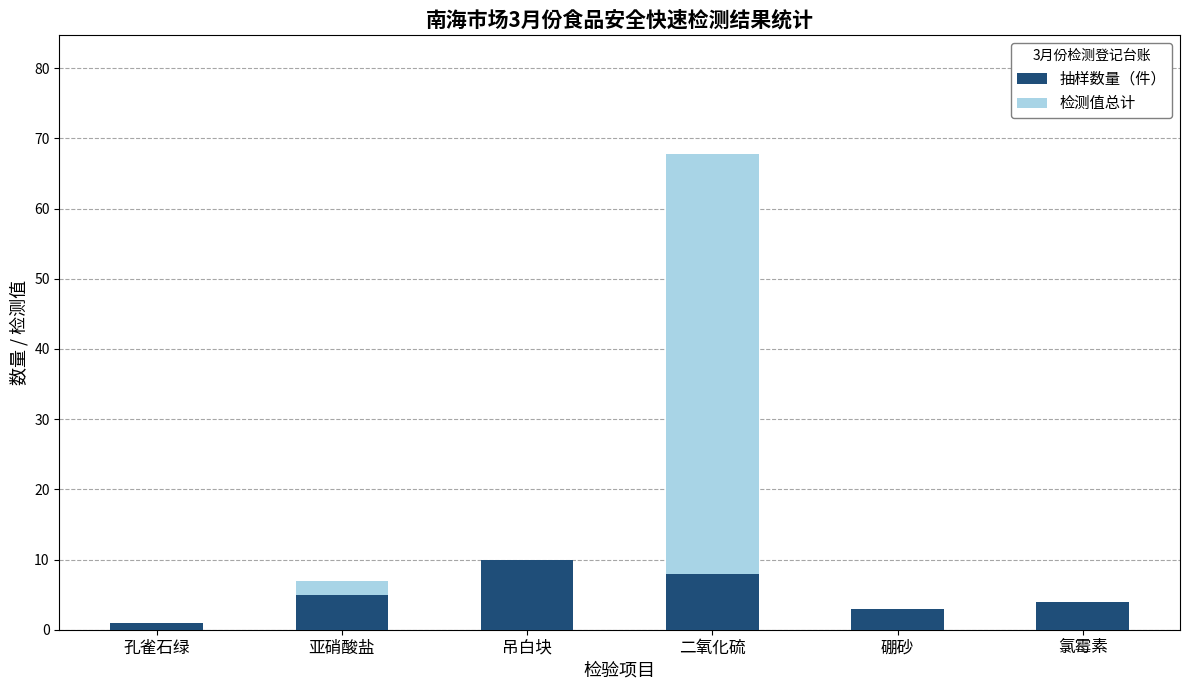

What is the sum of all 抽样数量（件） values?

31.0